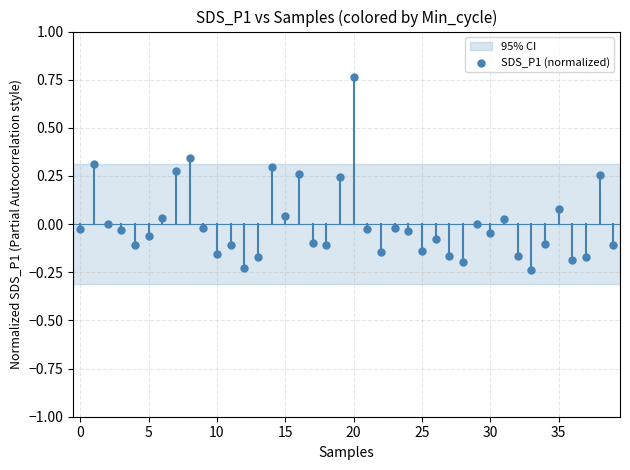

What is the range of Y values (max minus min)?

1.0